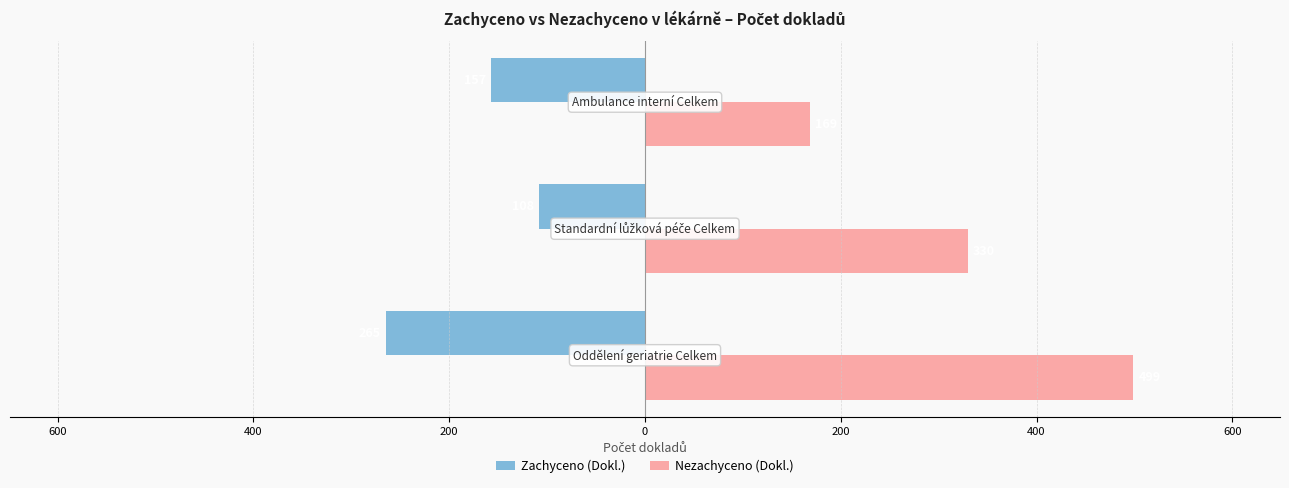

What are all the series names shown in the legend?

Zachyceno (Dokl.), Nezachyceno (Dokl.)